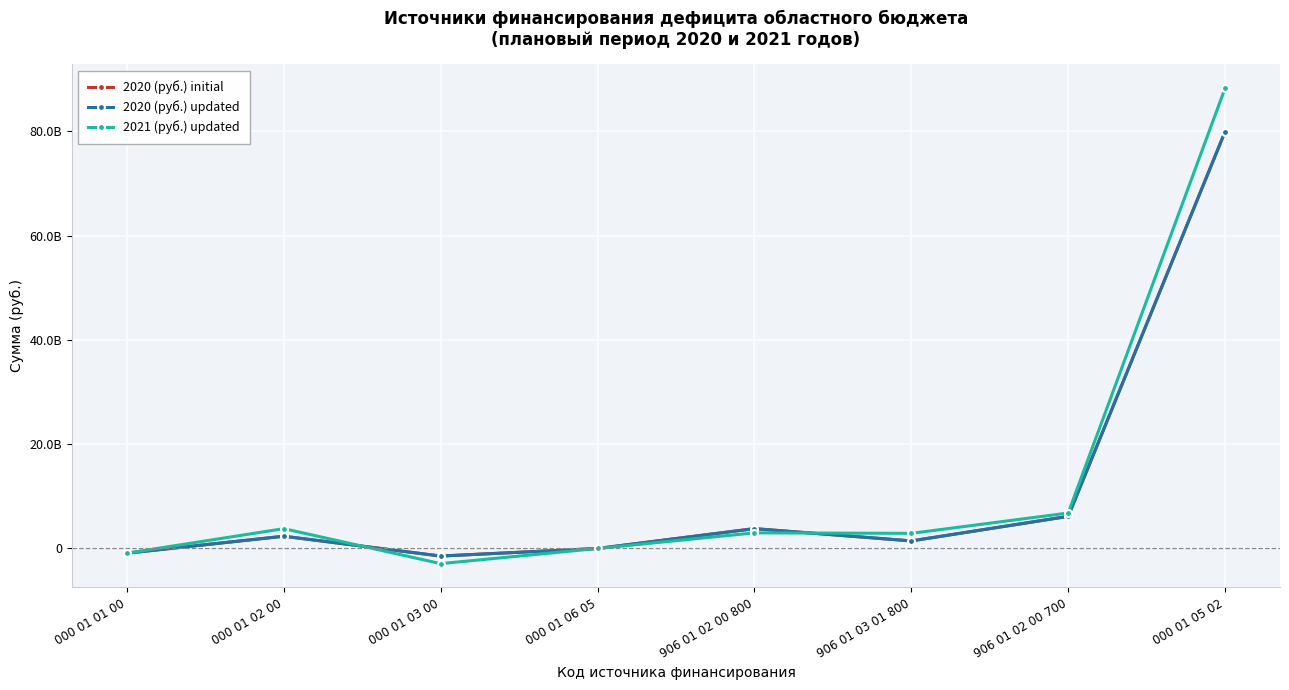

What value does the 2021 (руб.) updated series have at 000 01 03 00, to the nearest 10?

-2903336400